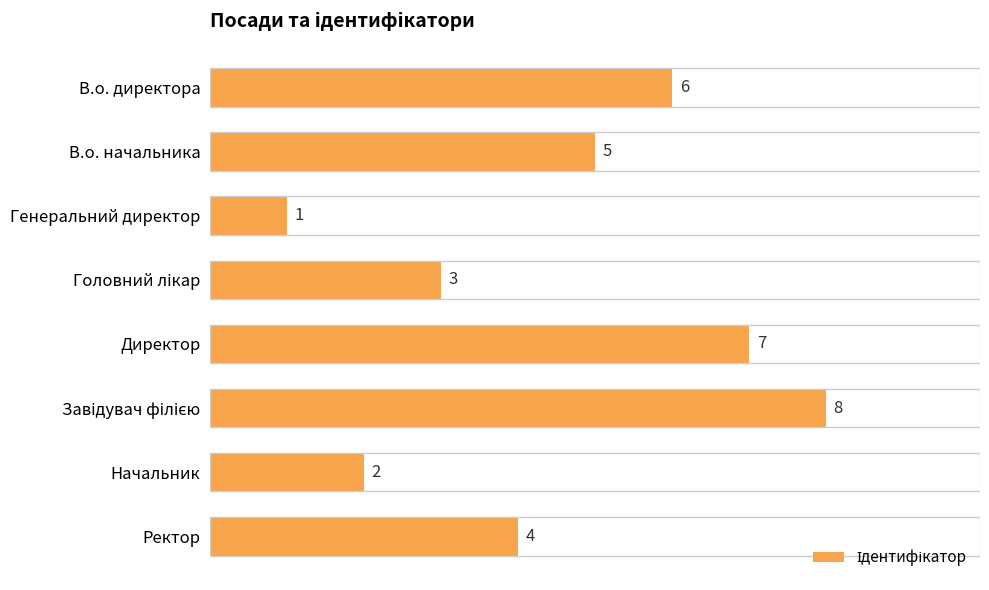

Between В.о. директора and В.о. начальника, which is larger?

В.о. директора